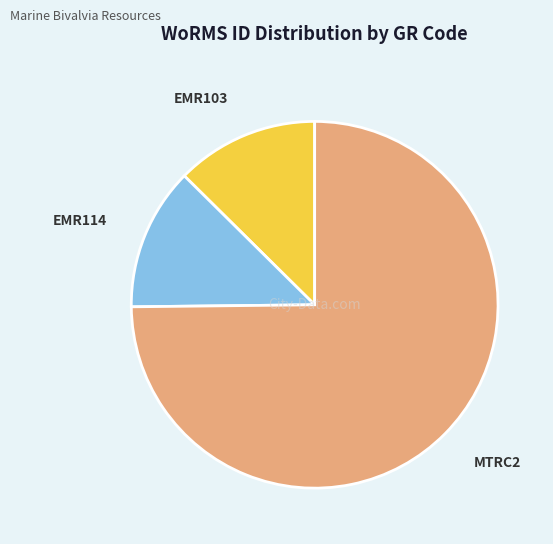

Which category has the biggest portion of the pie?

MTRC2